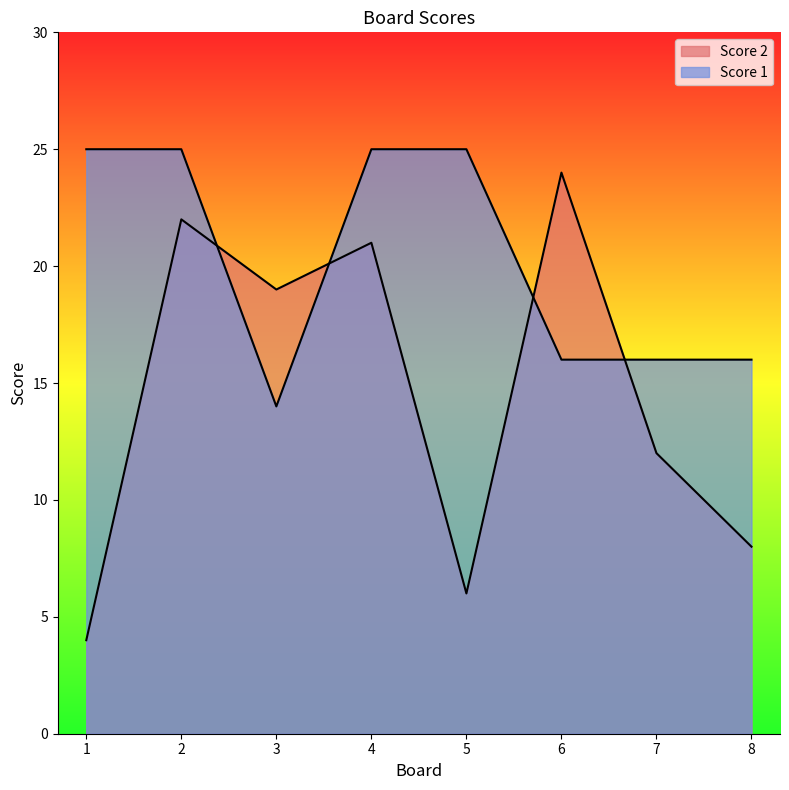

True or false: Score 2 has a value of 16 at 7.

False